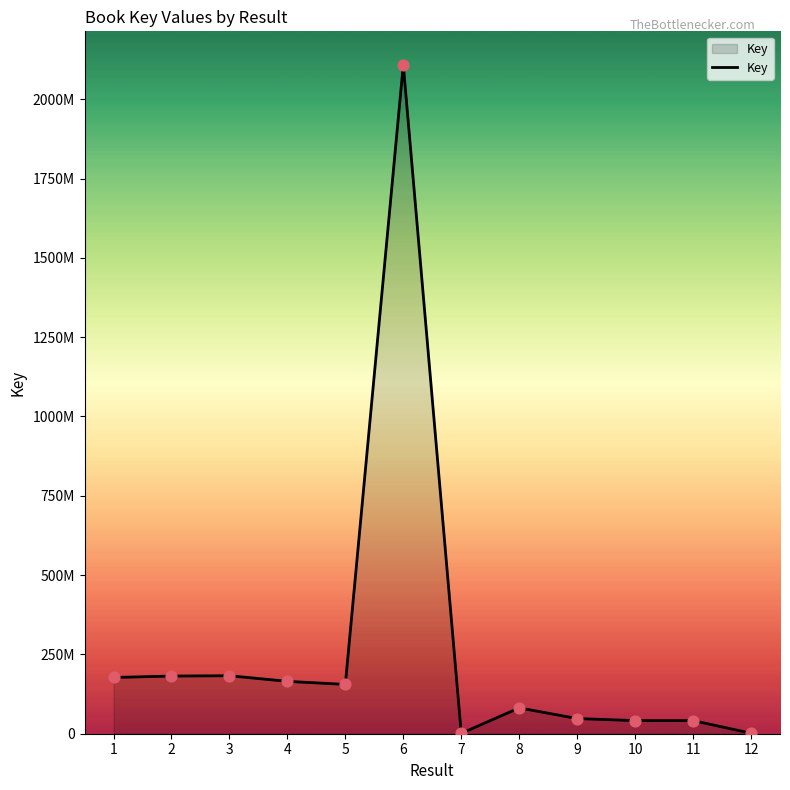

What is the change in value from 7 to 12?

+388607